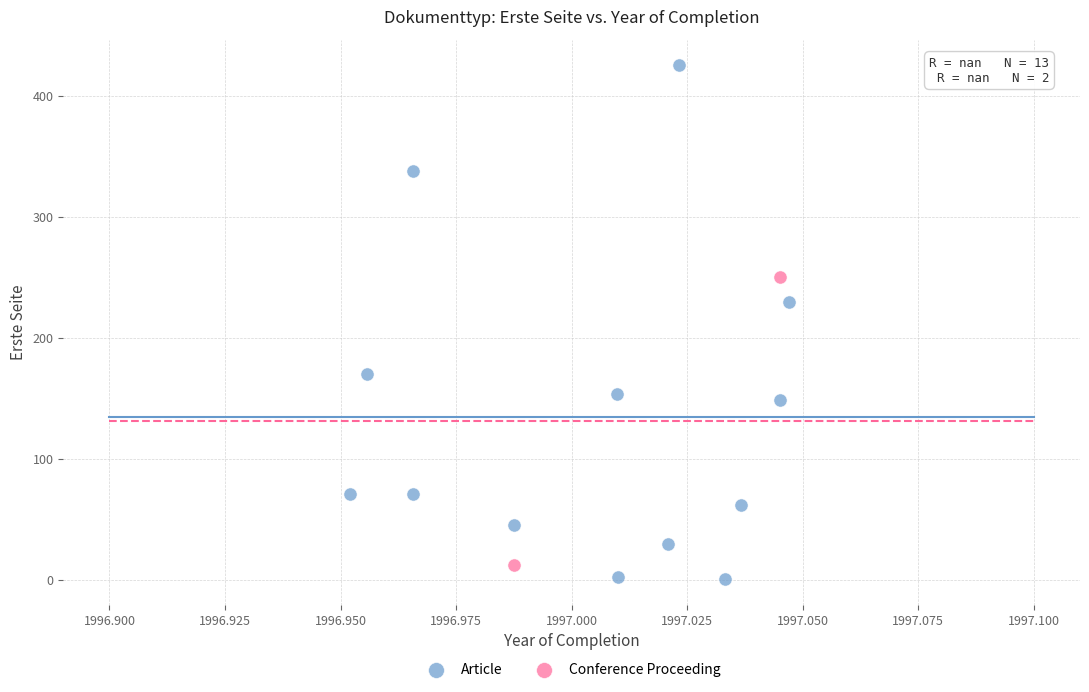

What are all the series names shown in the legend?

Article, Conference Proceeding